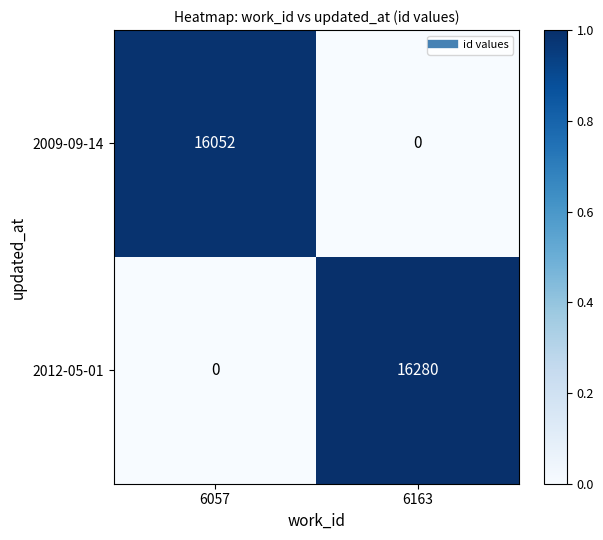

What is the total value across all series at 6057?

16052